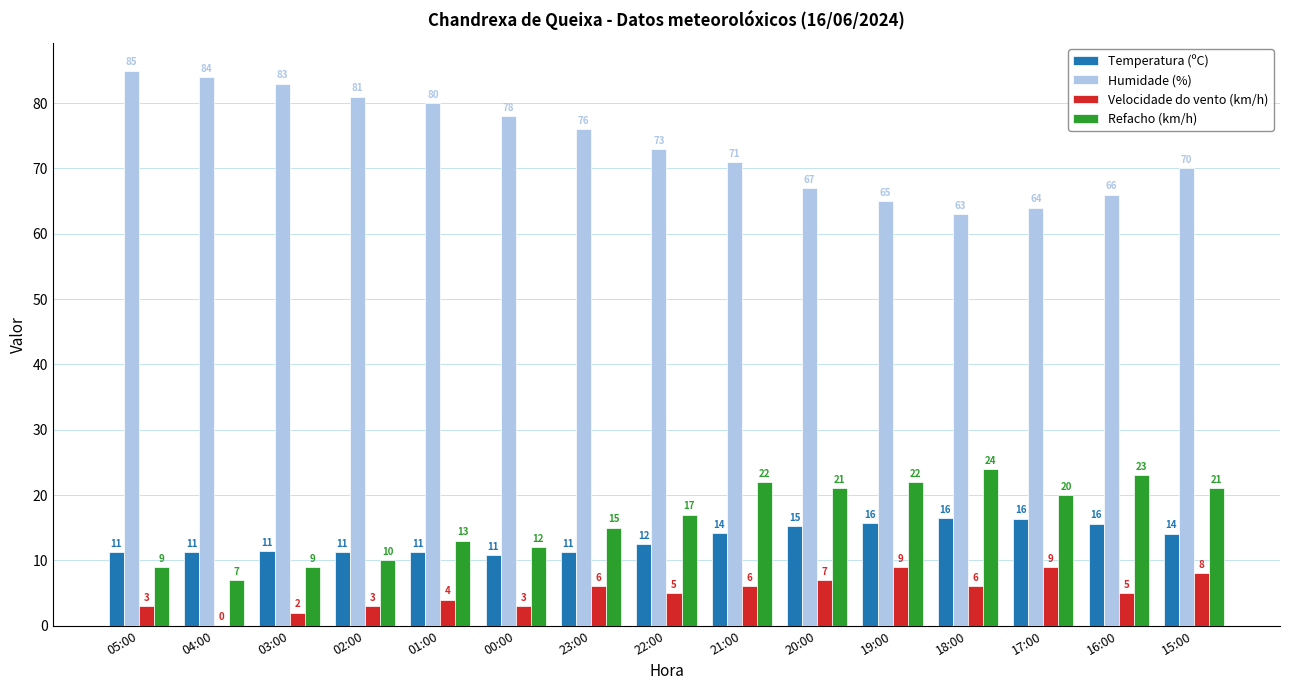

Which label corresponds to the largest value in the chart?

05:00